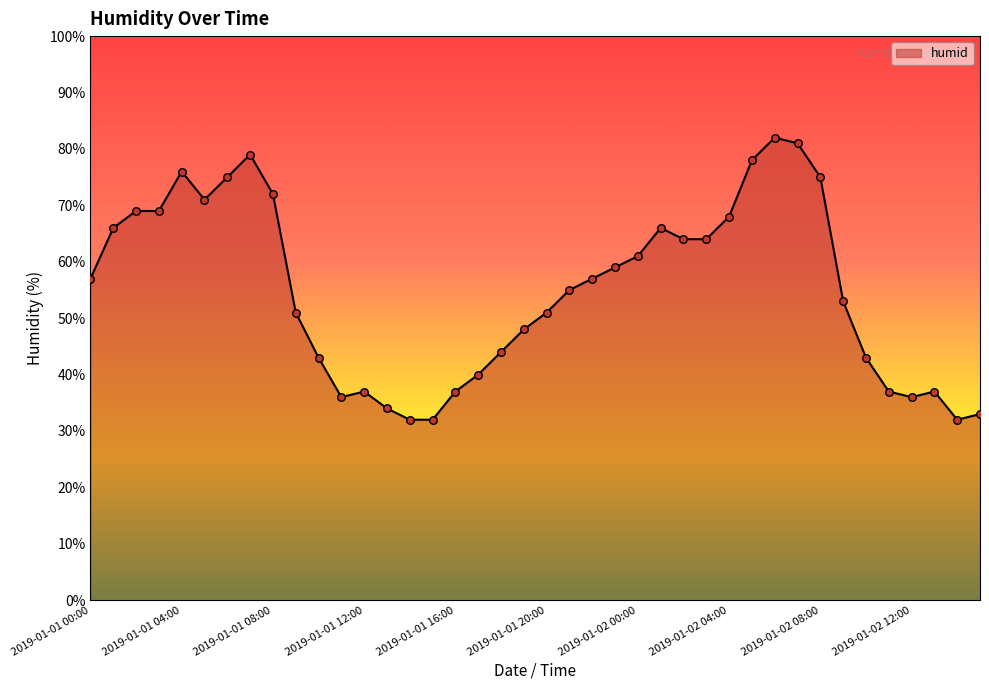

What is the maximum value shown in the chart?

82